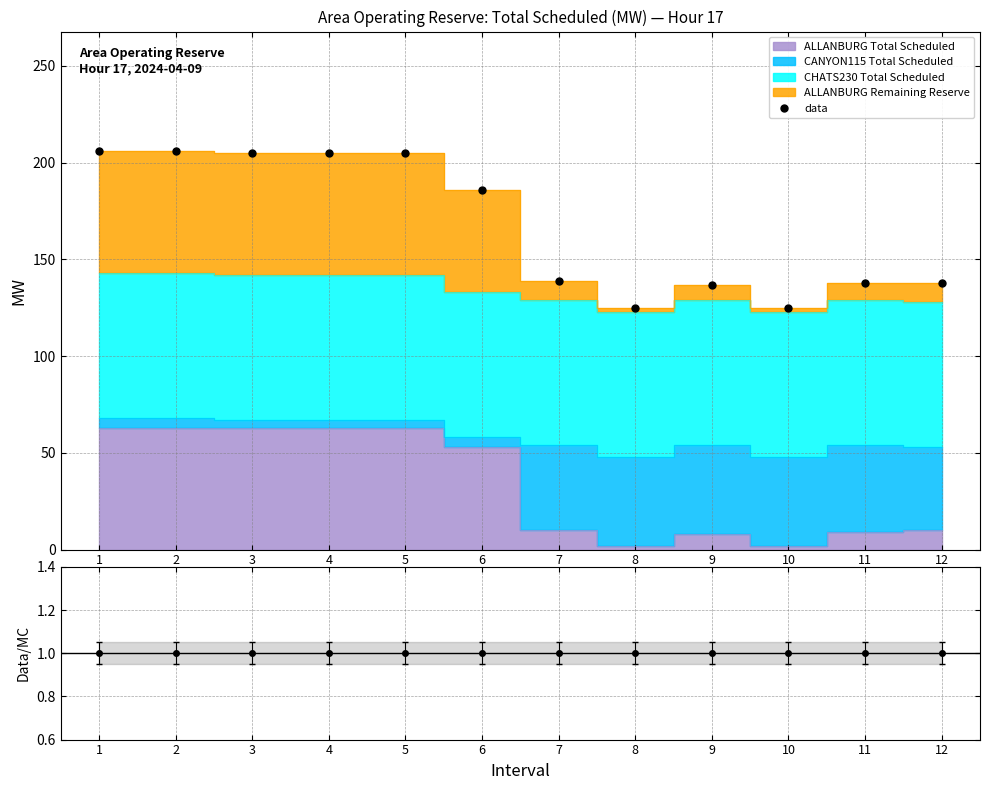

True or false: ALLANBURG Remaining Reserve has a value of 83.5 at 9.

False